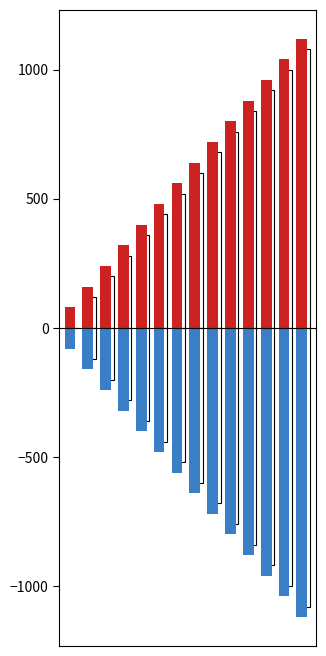

How many categories are shown in the chart?

14